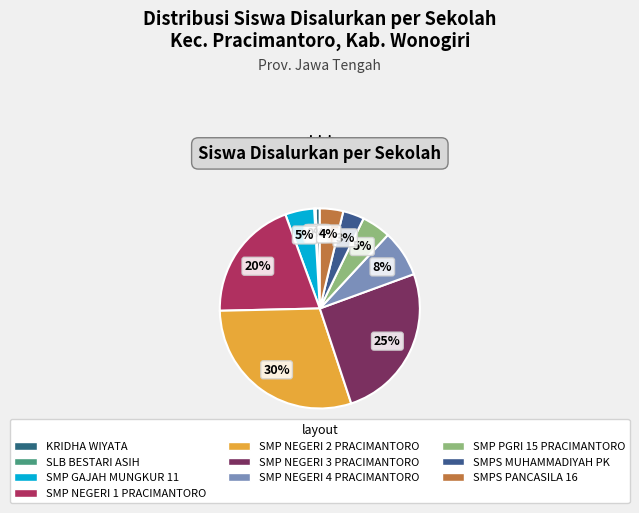

Which category has the biggest portion of the pie?

SMP NEGERI 2 PRACIMANTORO